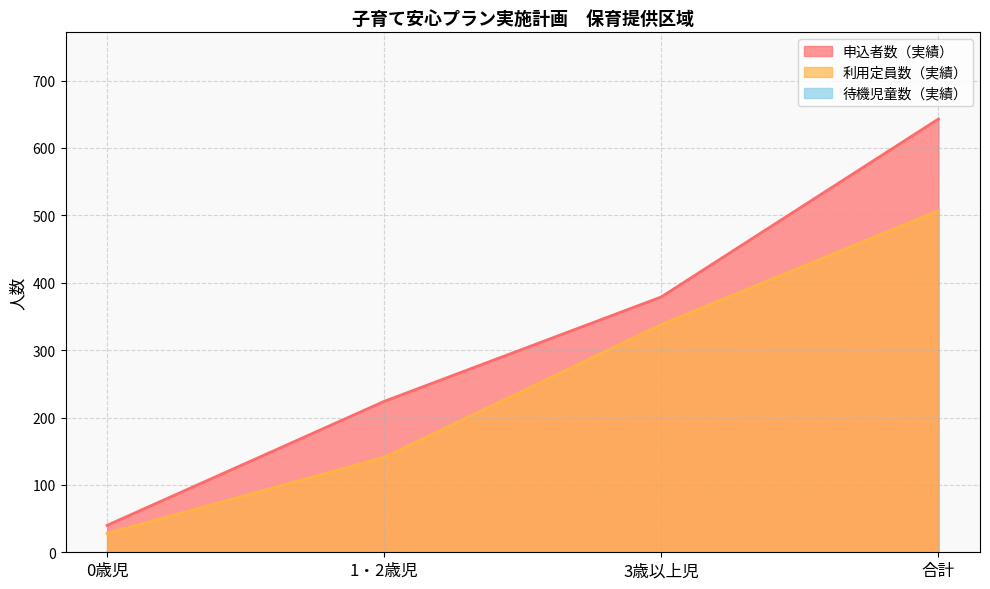

Count the 申込者数（実績） values in the range 224 to 643.

3